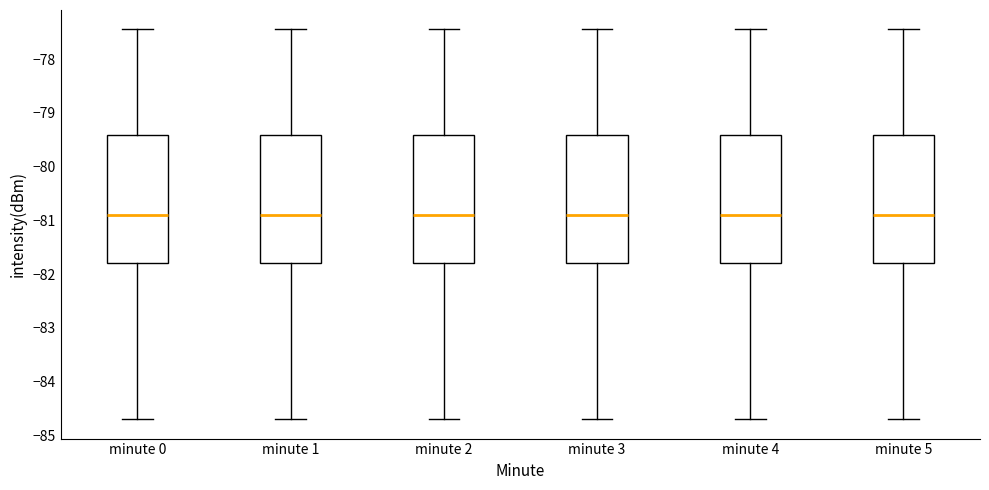

Where is the lower edge of the box for minute 2 on the y-axis? The values are not printed on the chart, so give them approximately, as read against the axis.

-81.8